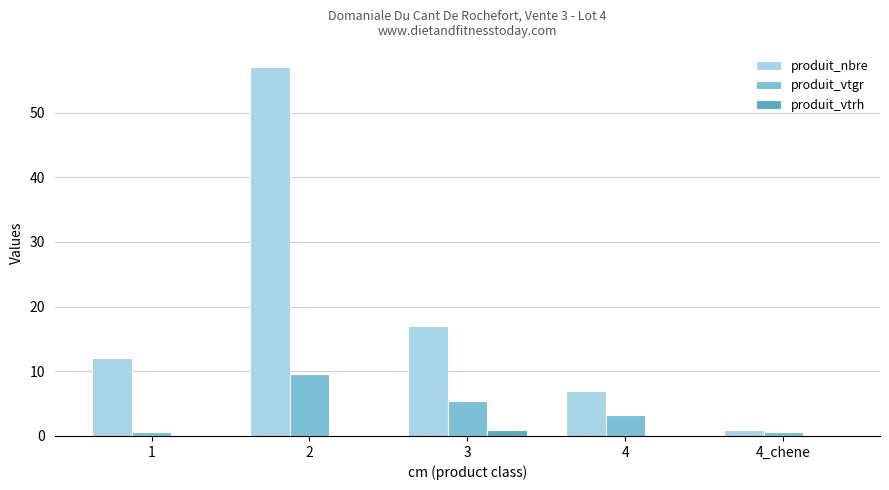

The value of produit_nbre at 4 is 7.0. True or false?

True